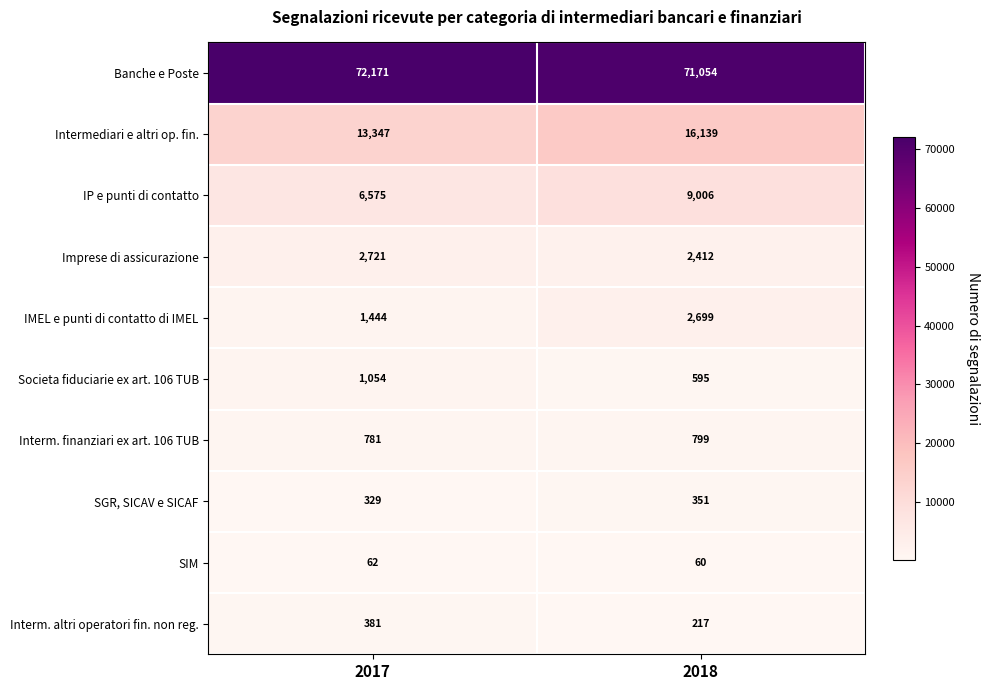

Which series has the largest range (max minus min)?

Intermediari e altri op. fin.